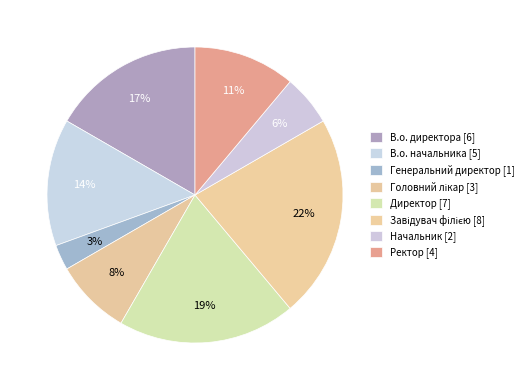

True or false: Генеральний директор accounts for 3% of the total.

True